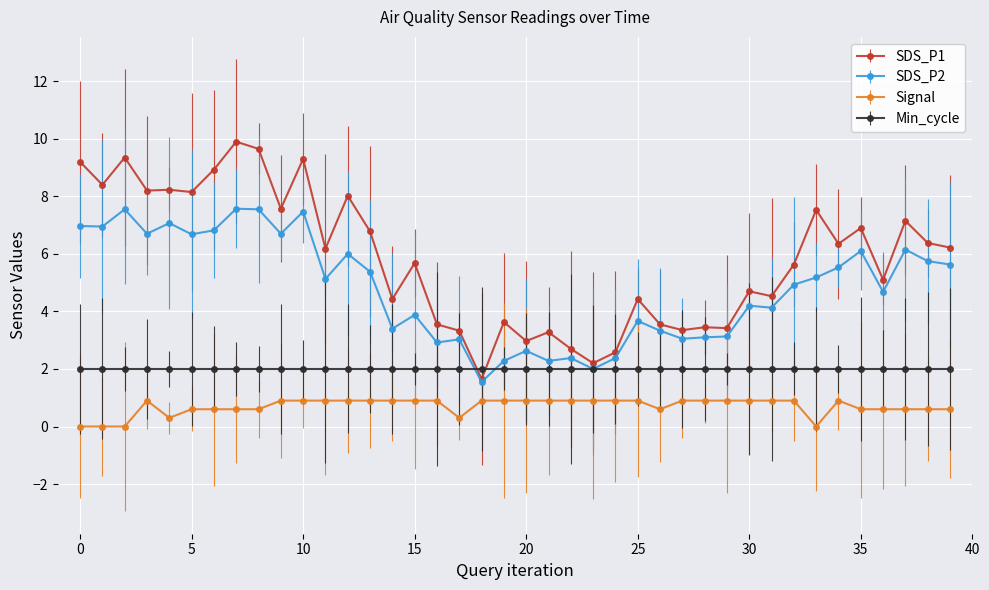

What is the value of the SDS_P1 point at the 38th from the left?

7.2